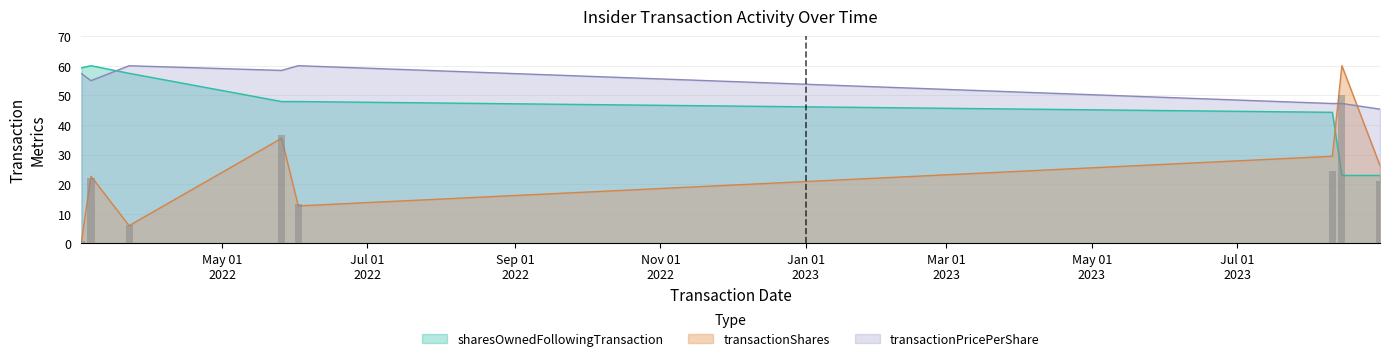

At which label does sharesOwnedFollowingTransaction first exceed 47?

2022-03-03